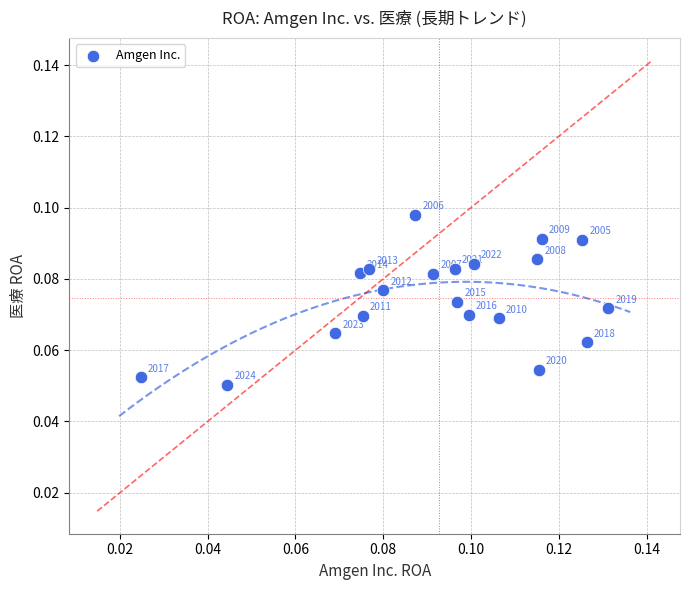

How many data points are displayed?

20